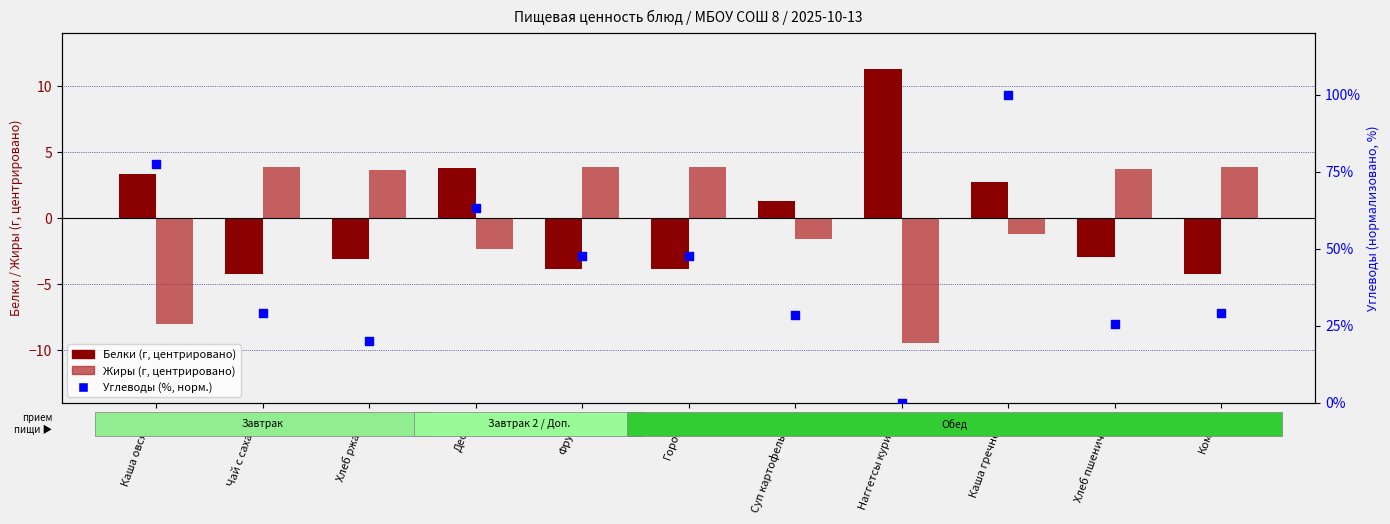

Which series contains the highest Y value?

Углеводы (%, норм.)